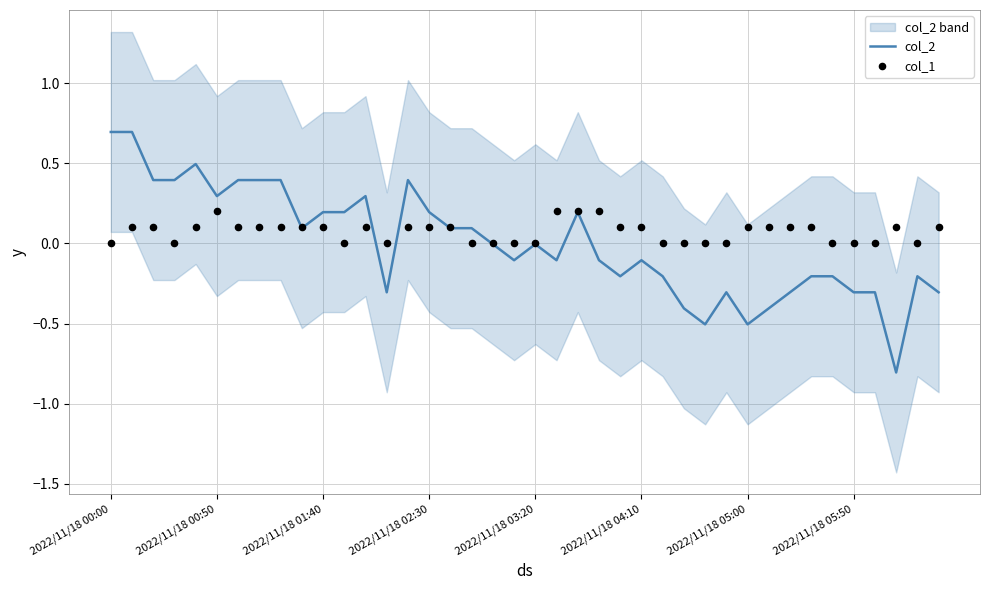

Which series has the largest Y range (max minus min)?

col_2